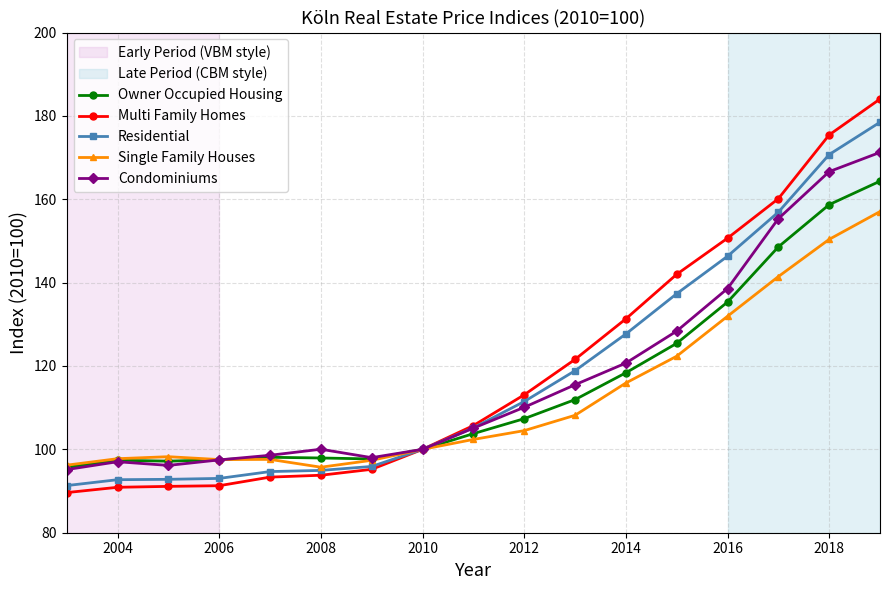

What is the lowest value of the Single Family Houses series?

95.7